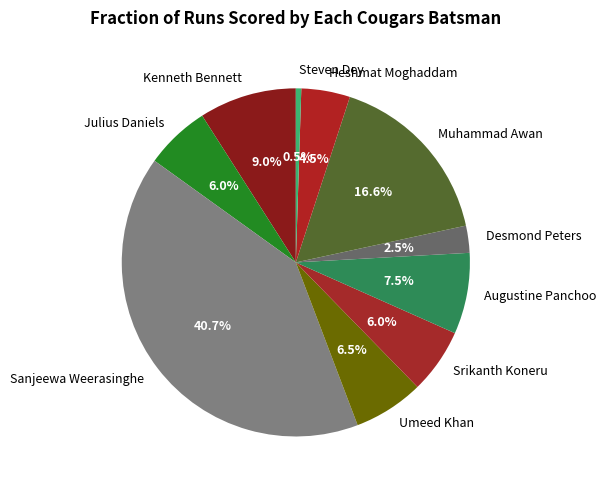

Approximately how many times larger is the value at Julius Daniels compared to Desmond Peters?

2.4